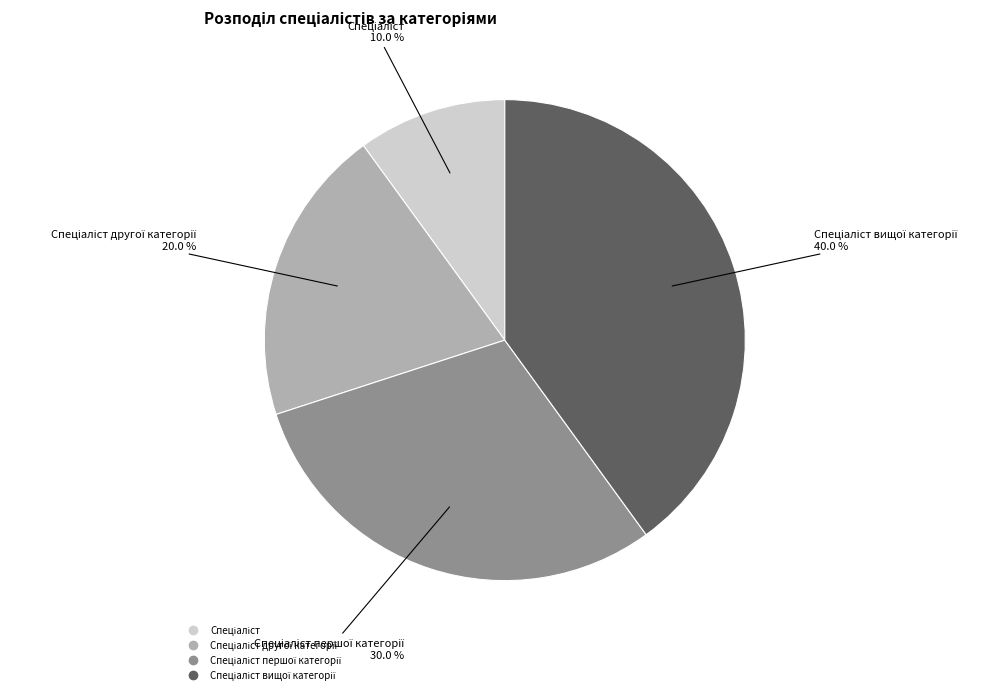

Is there any slice that represents more than half of the pie?

No